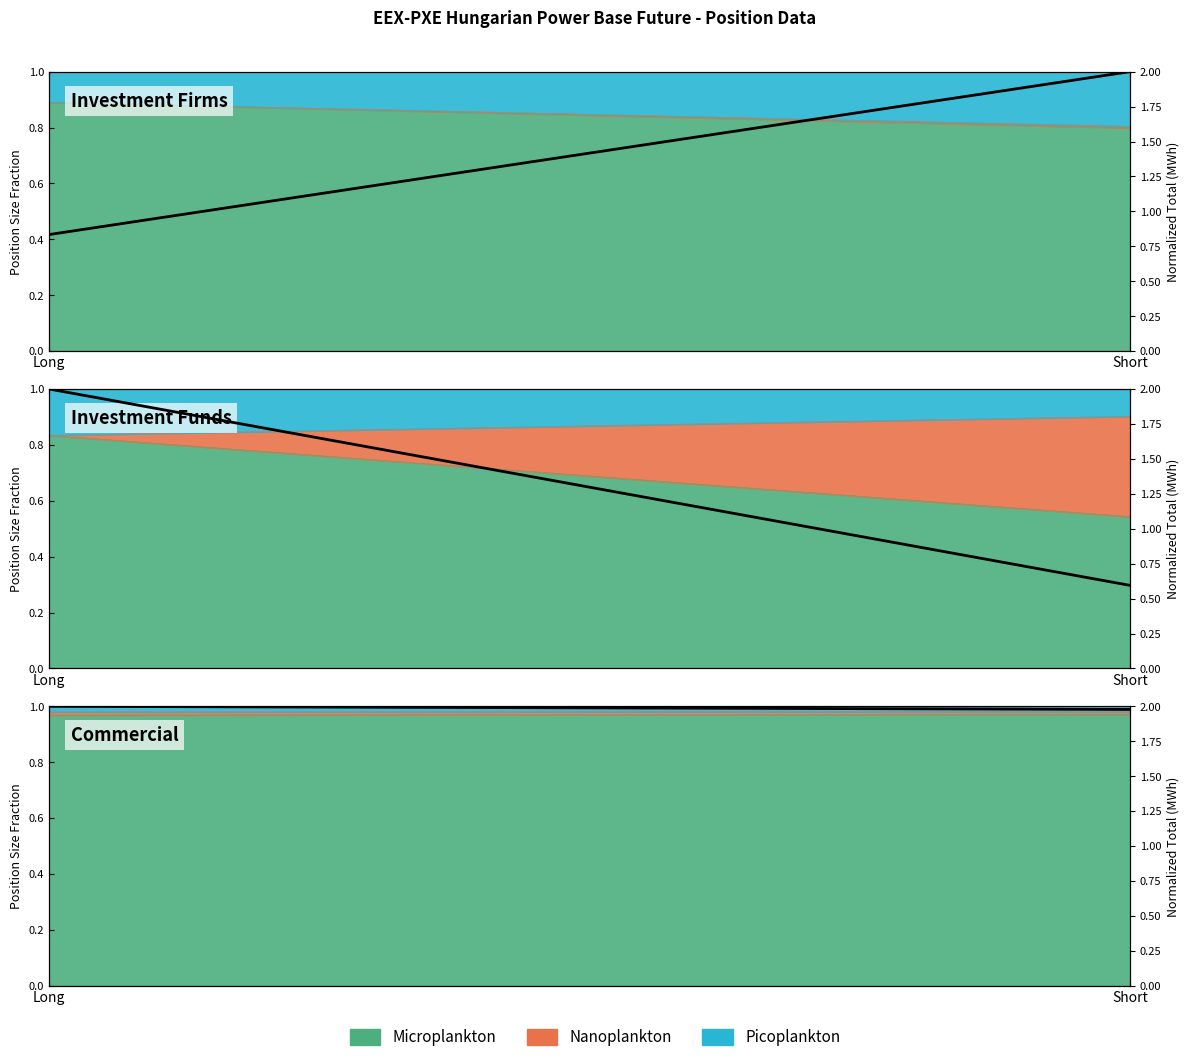

What is the sum of all values?

4.0